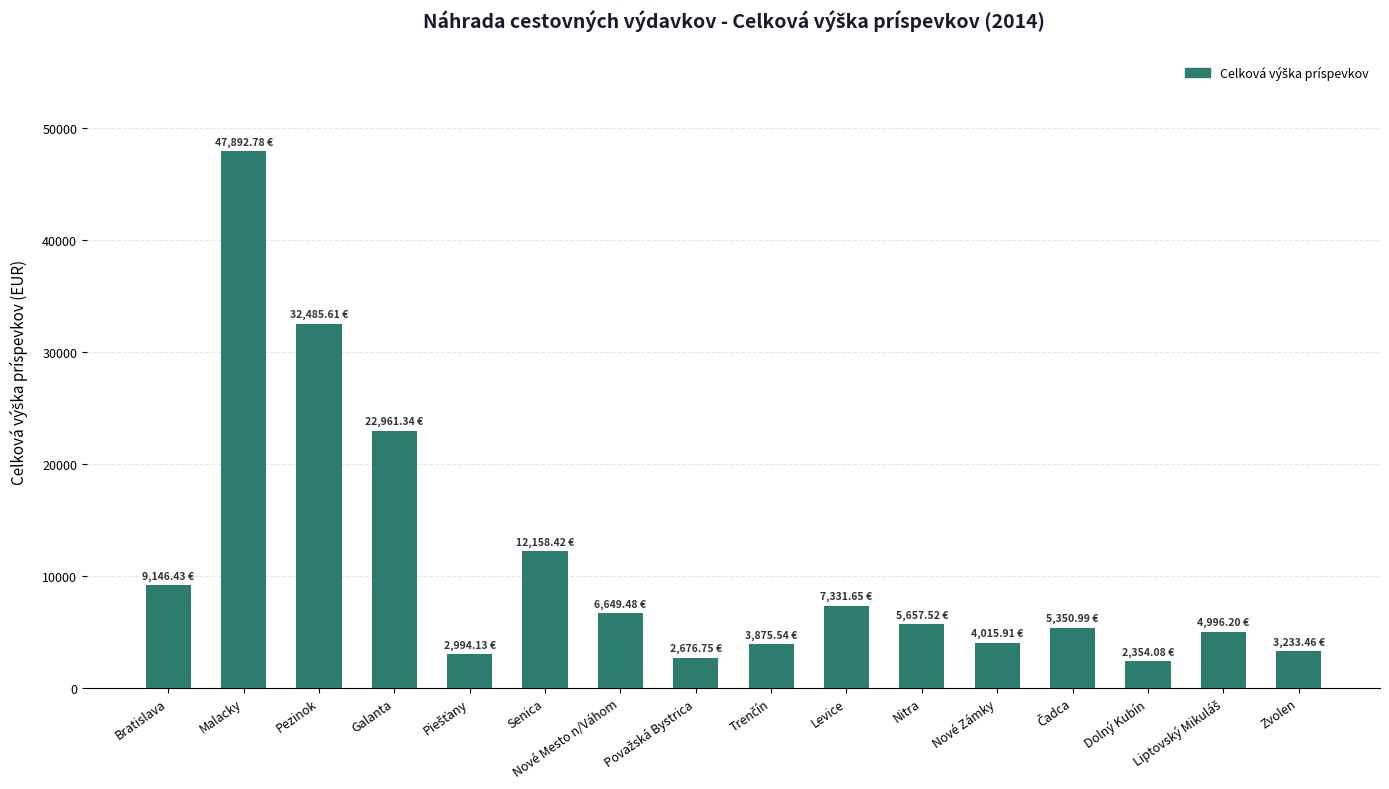

What is the difference between the second highest and minimum values?

30131.5